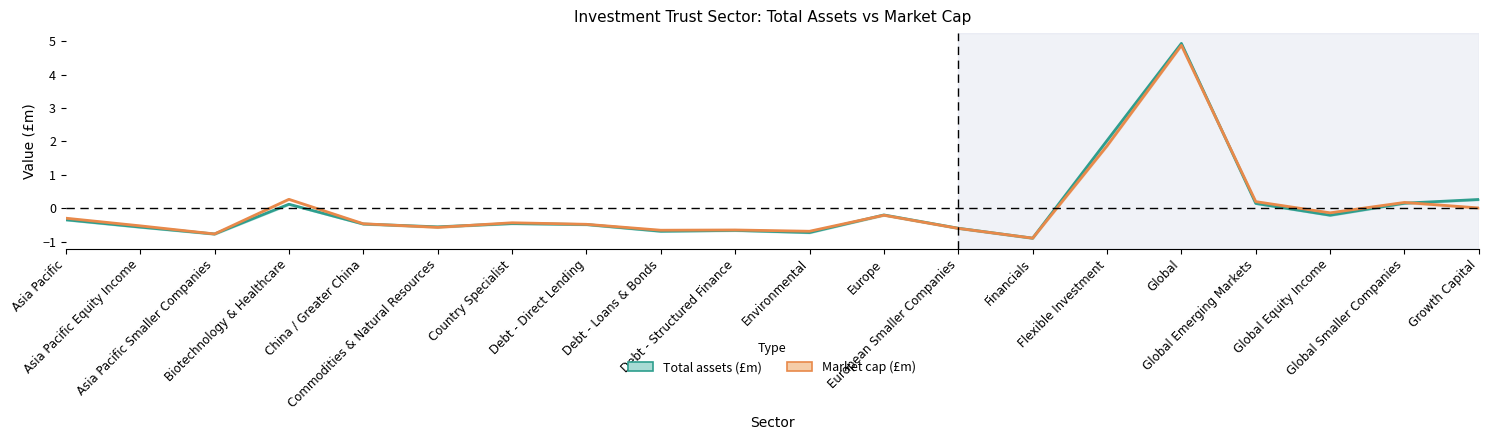

At which category does Market cap (£m) reach its first local valley?

Asia Pacific Smaller Companies